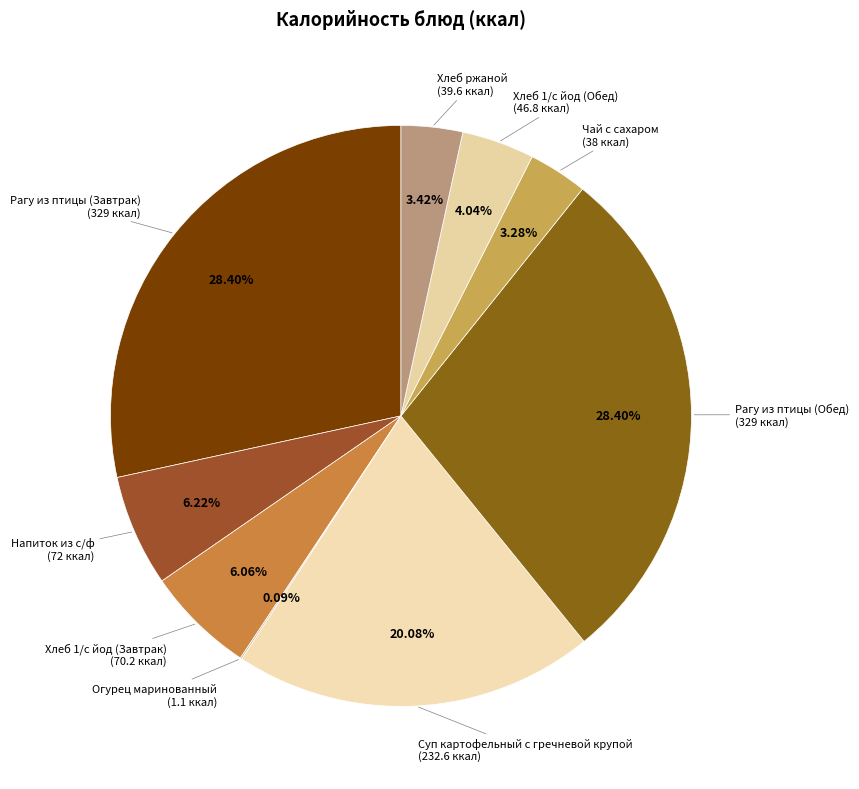

To the nearest percent, what is the difference between the largest and smallest slice percentages?

28%